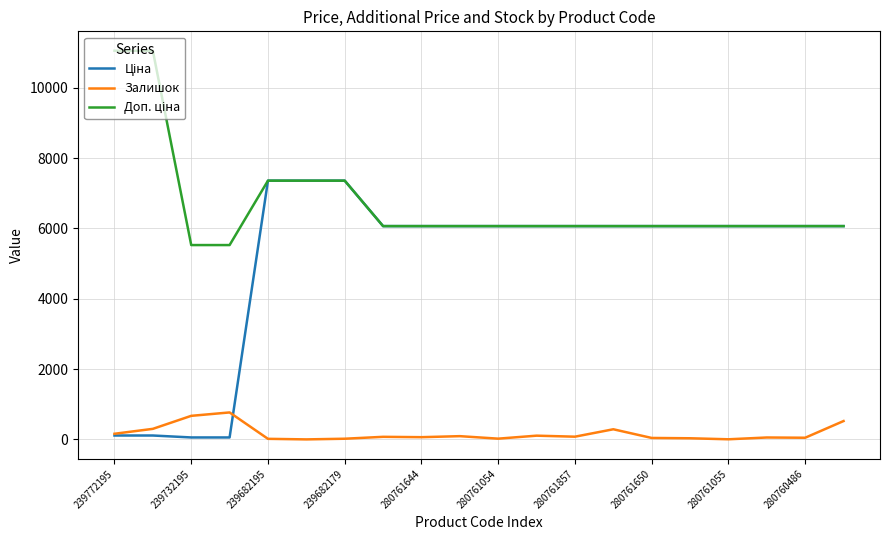

What is the highest value of the Залишок series?

767.0